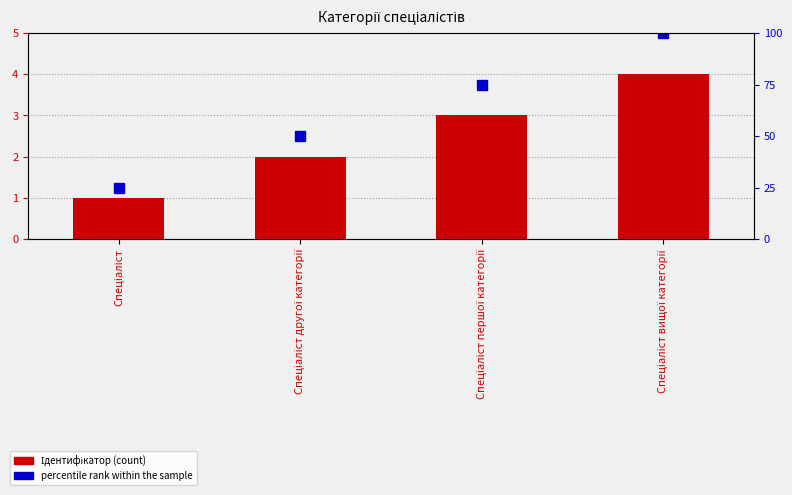

Which label corresponds to the smallest value in the chart?

Спеціаліст